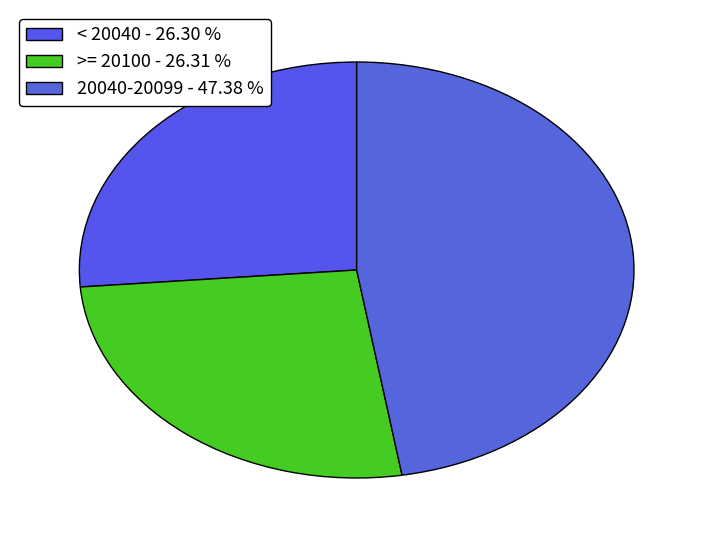

Which category has the biggest portion of the pie?

20040-20099 - 47.38 %